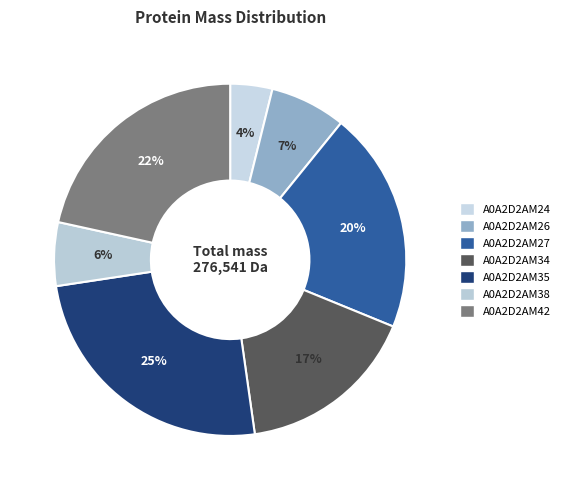

Count the number of slices in the pie.

7